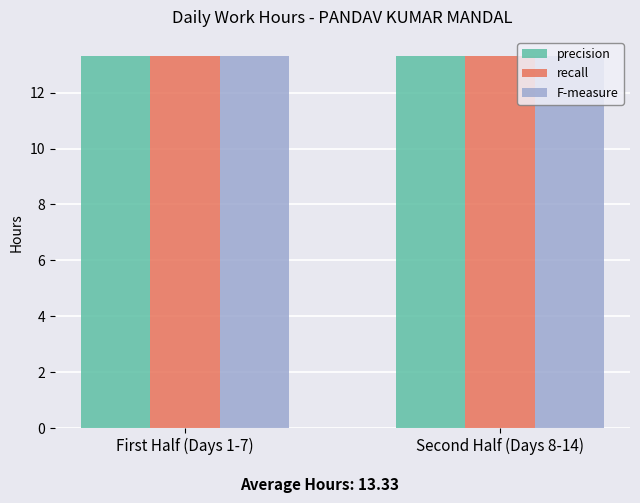

What is the total value across all series at Second Half (Days 8-14)?

40.0